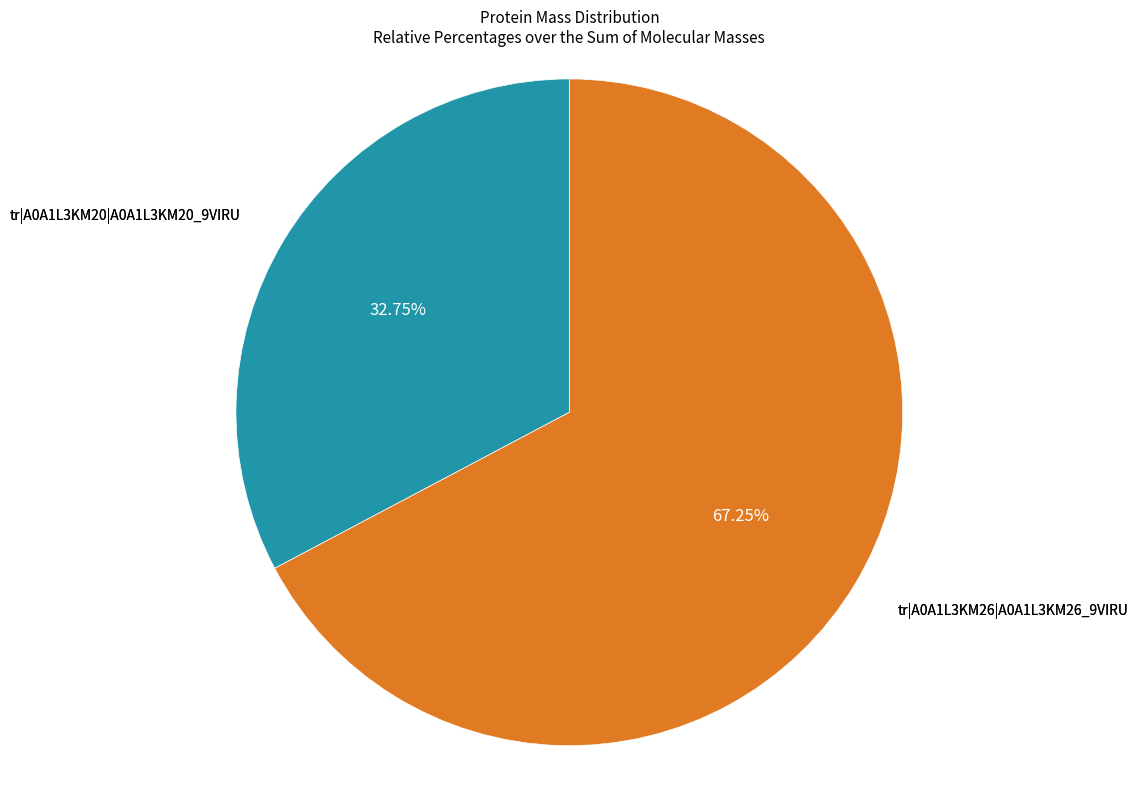

Is there a majority slice in this chart?

Yes